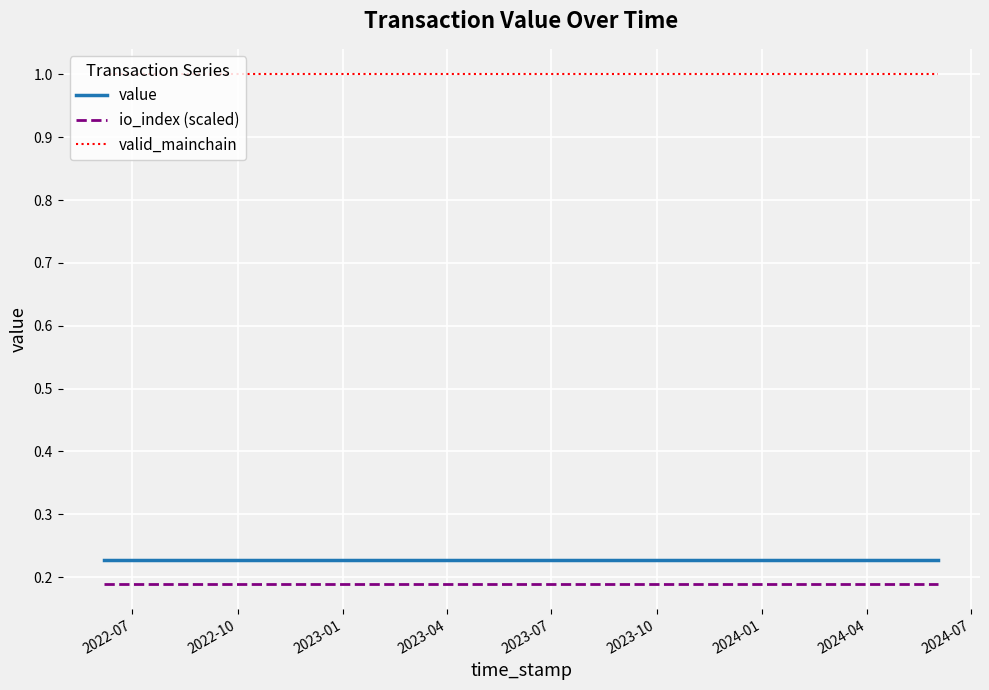

Does the chart have visible grid lines?

Yes